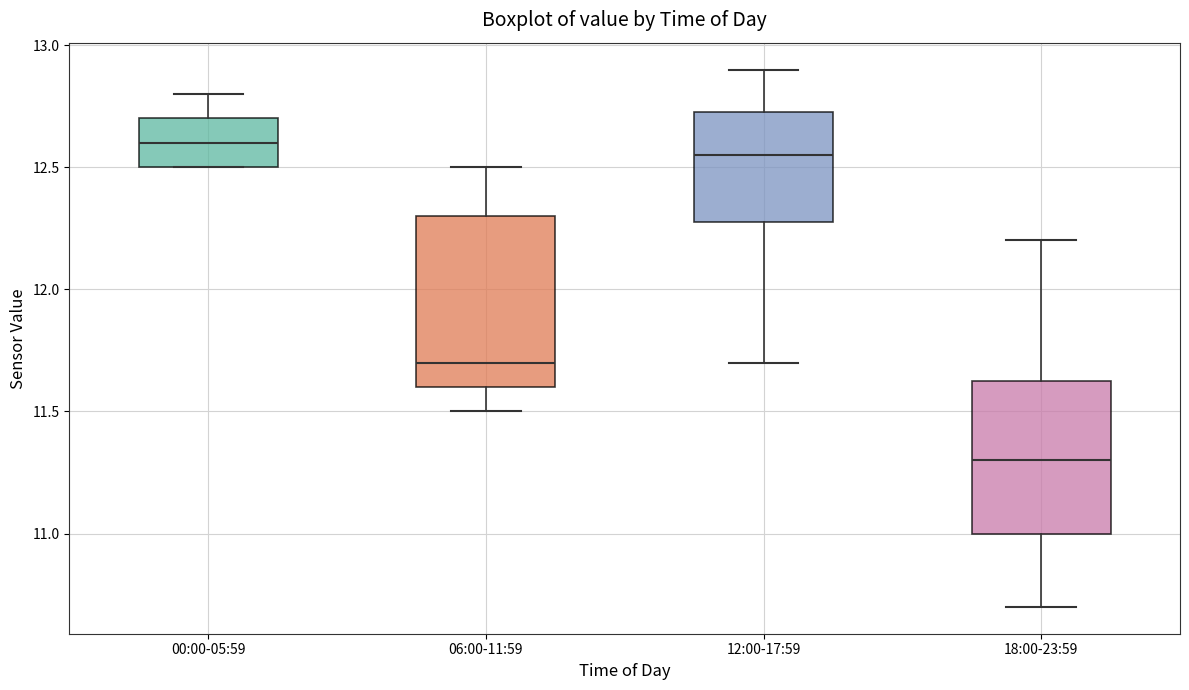

Which box is the tallest, from its lower edge to its upper edge?

06:00-11:59